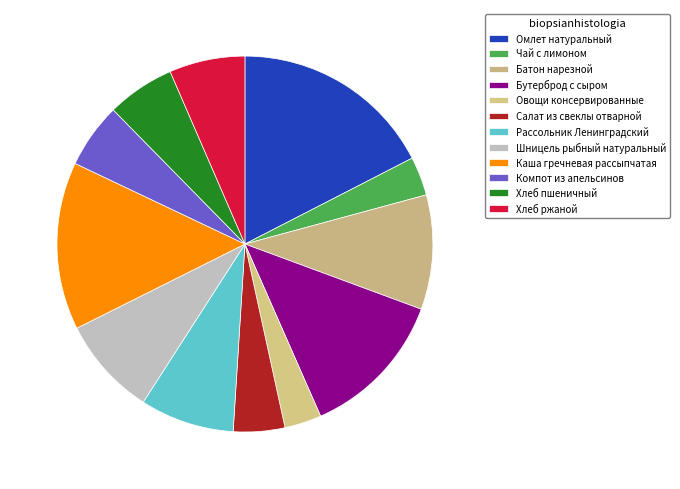

Combined, what portion of the pie is Овощи консервированные and Хлеб пшеничный?

9.0%